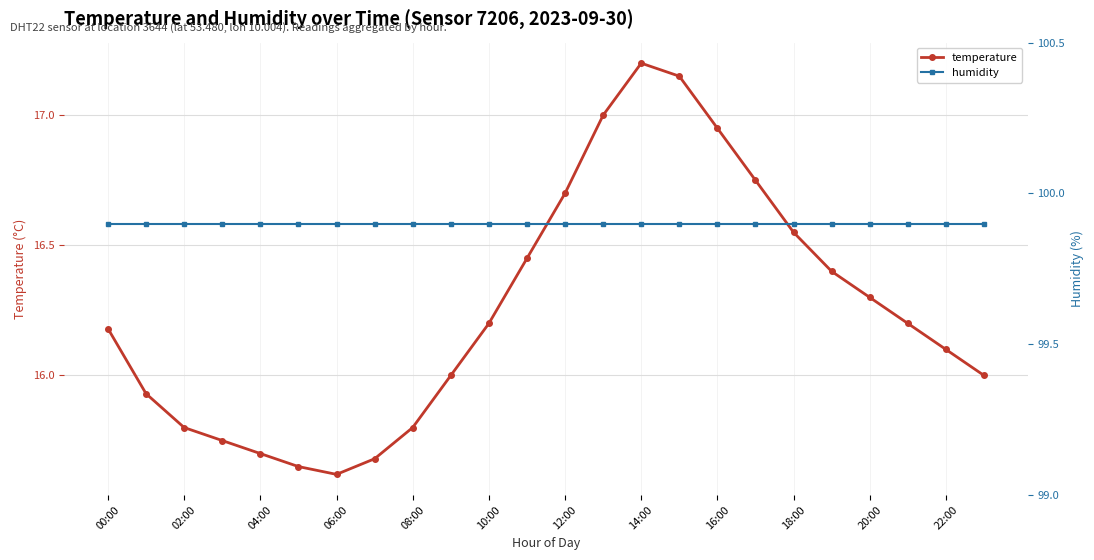

True or false: temperature has a value of 11.2 at 18:00.

False